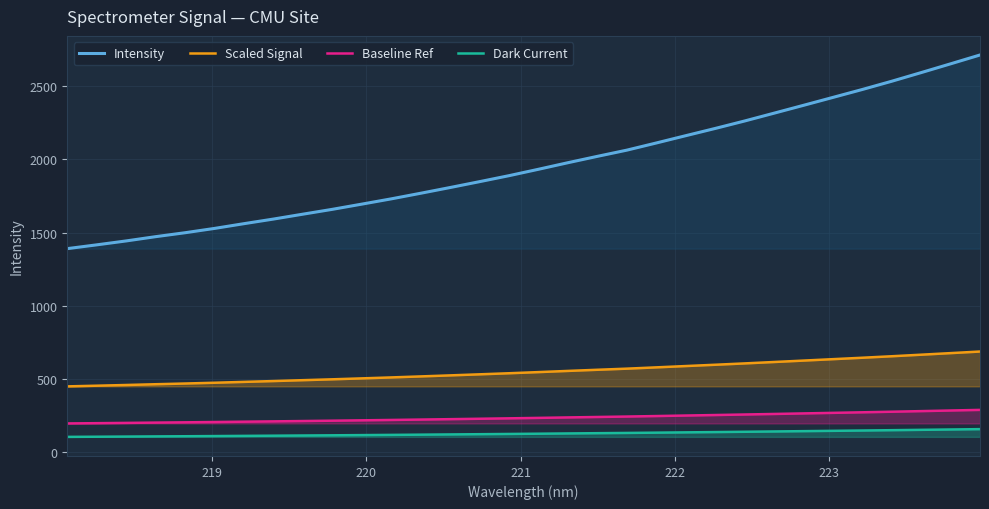

What is the value of the Scaled Signal point at the 3rd from the left?

459.8